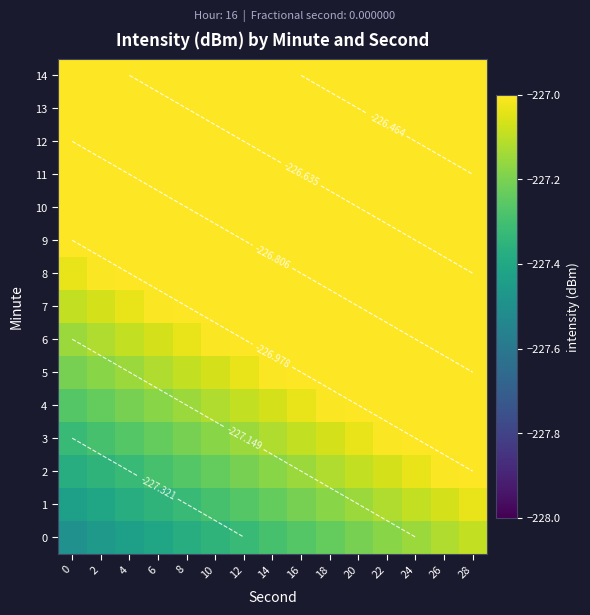

Which category has the highest value across all series?

28